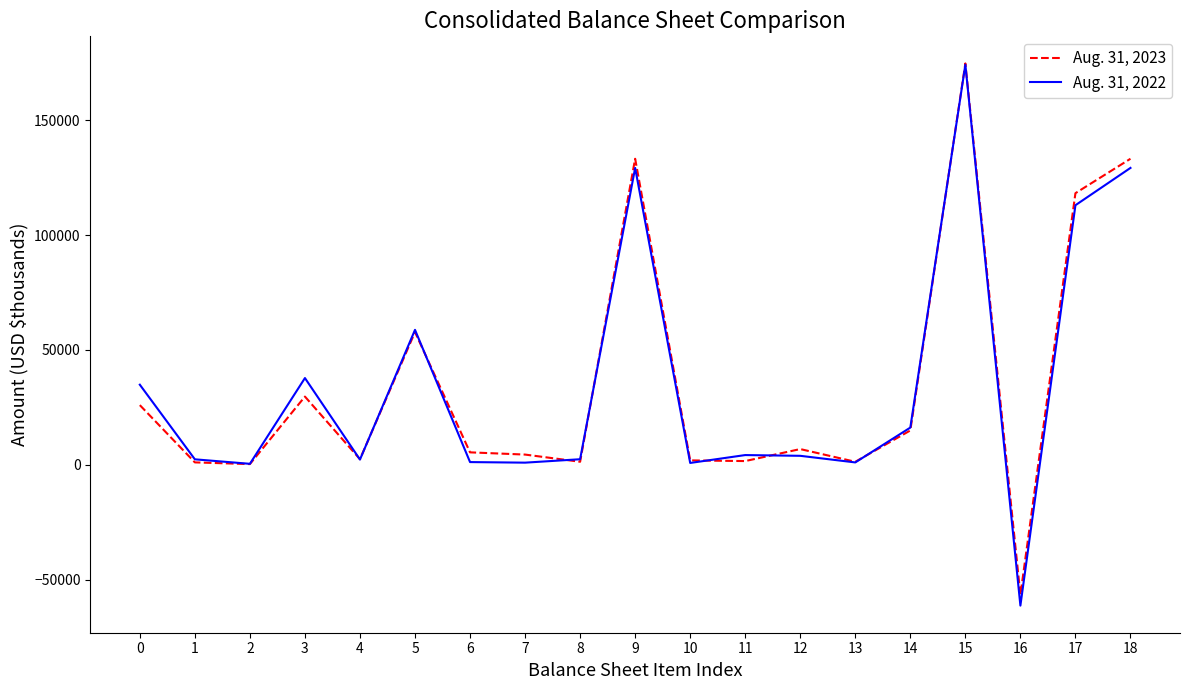

Does the chart display data point markers on the line(s)?

No